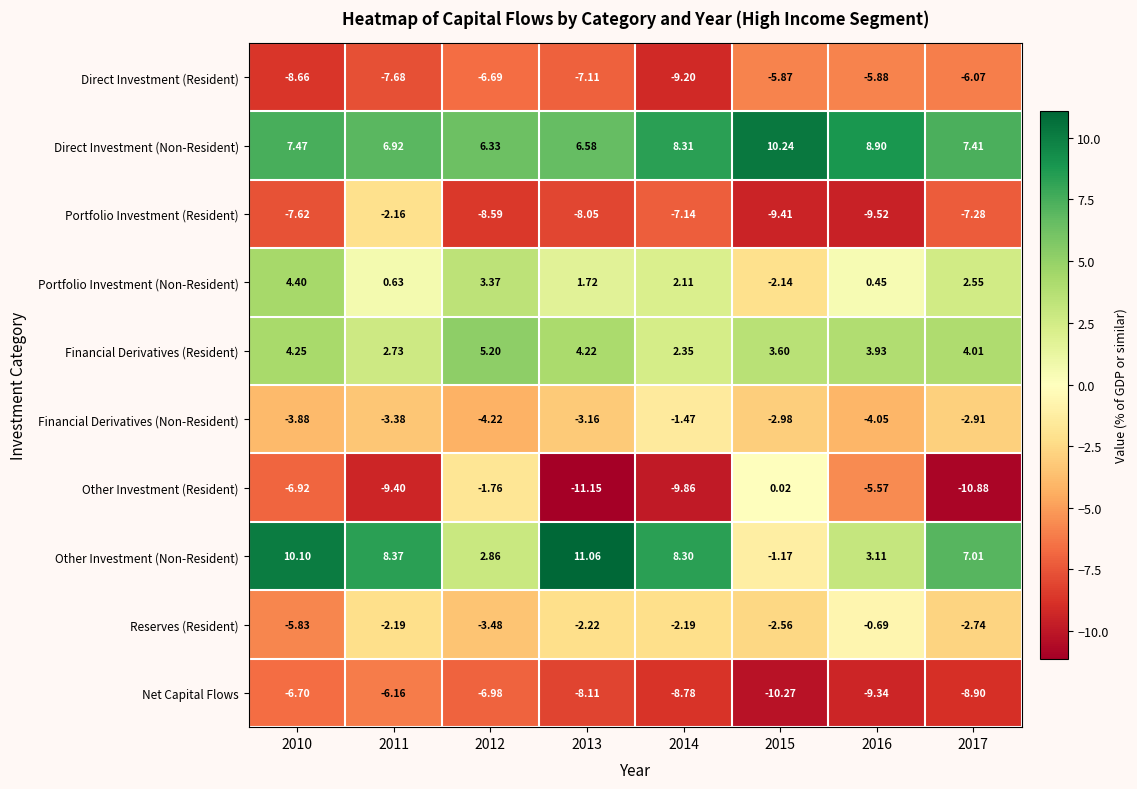

Between 2012 and 2017, which series saw the biggest shift?

Other Investment (Resident)